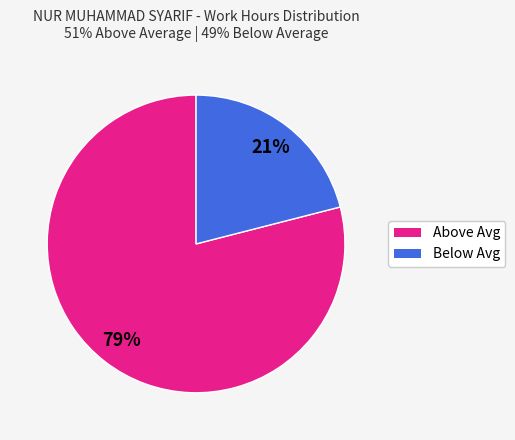

Is there any slice that represents more than half of the pie?

Yes